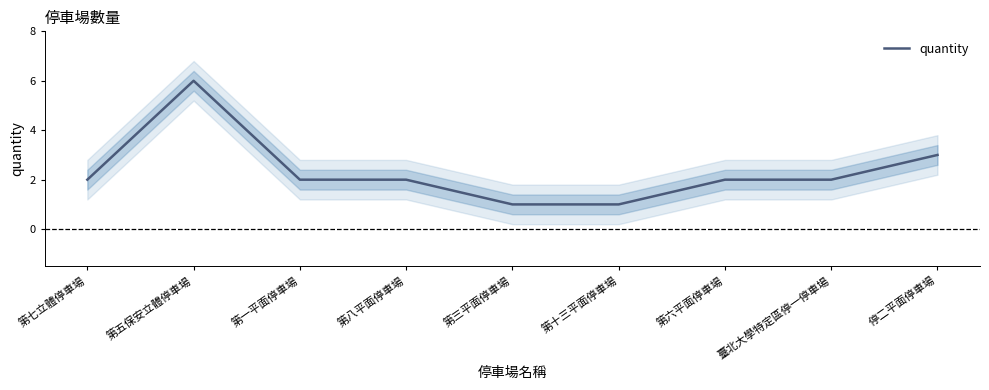

Rank the categories by value from lowest to highest.

第三平面停車場, 第十三平面停車場, 第七立體停車場, 第一平面停車場, 第八平面停車場, 第六平面停車場, 臺北大學特定區停一停車場, 停二平面停車場, 第五保安立體停車場